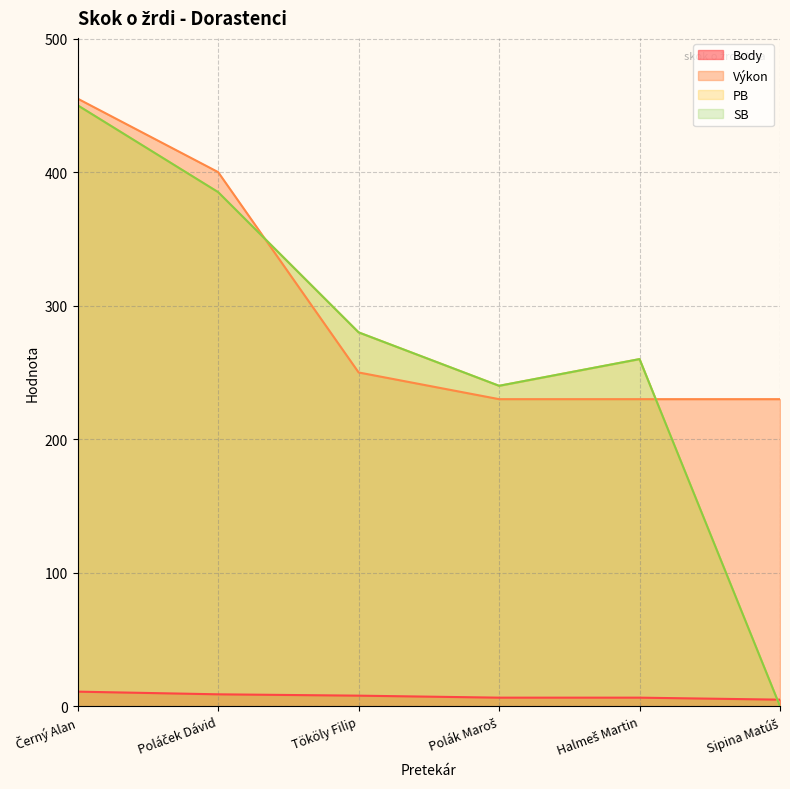

Rank the series at Tököly Filip from highest to lowest value.

PB, SB, Výkon, Body